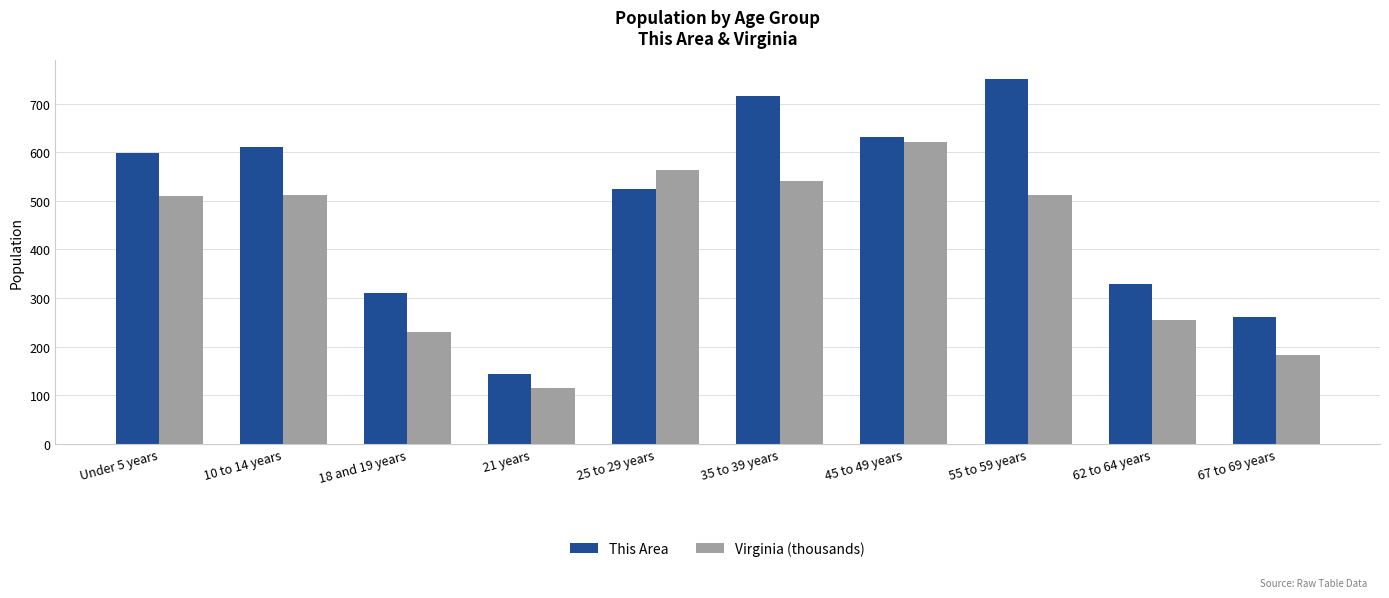

What is the sum of the This Area values at 18 and 19 years and Under 5 years?

909.0